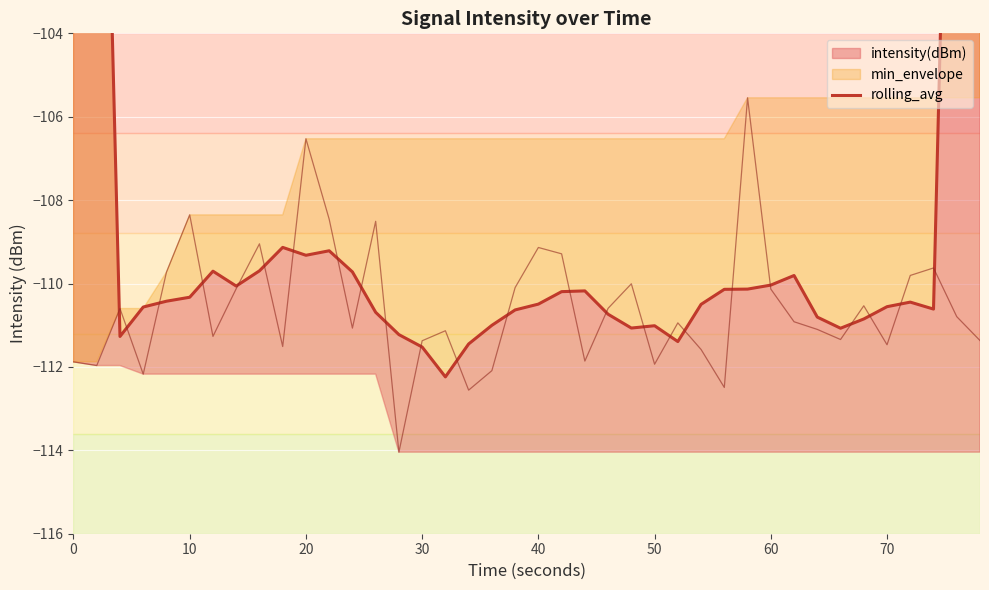

How many points are higher than both their immediate neighbors (excluding endpoints)?

7